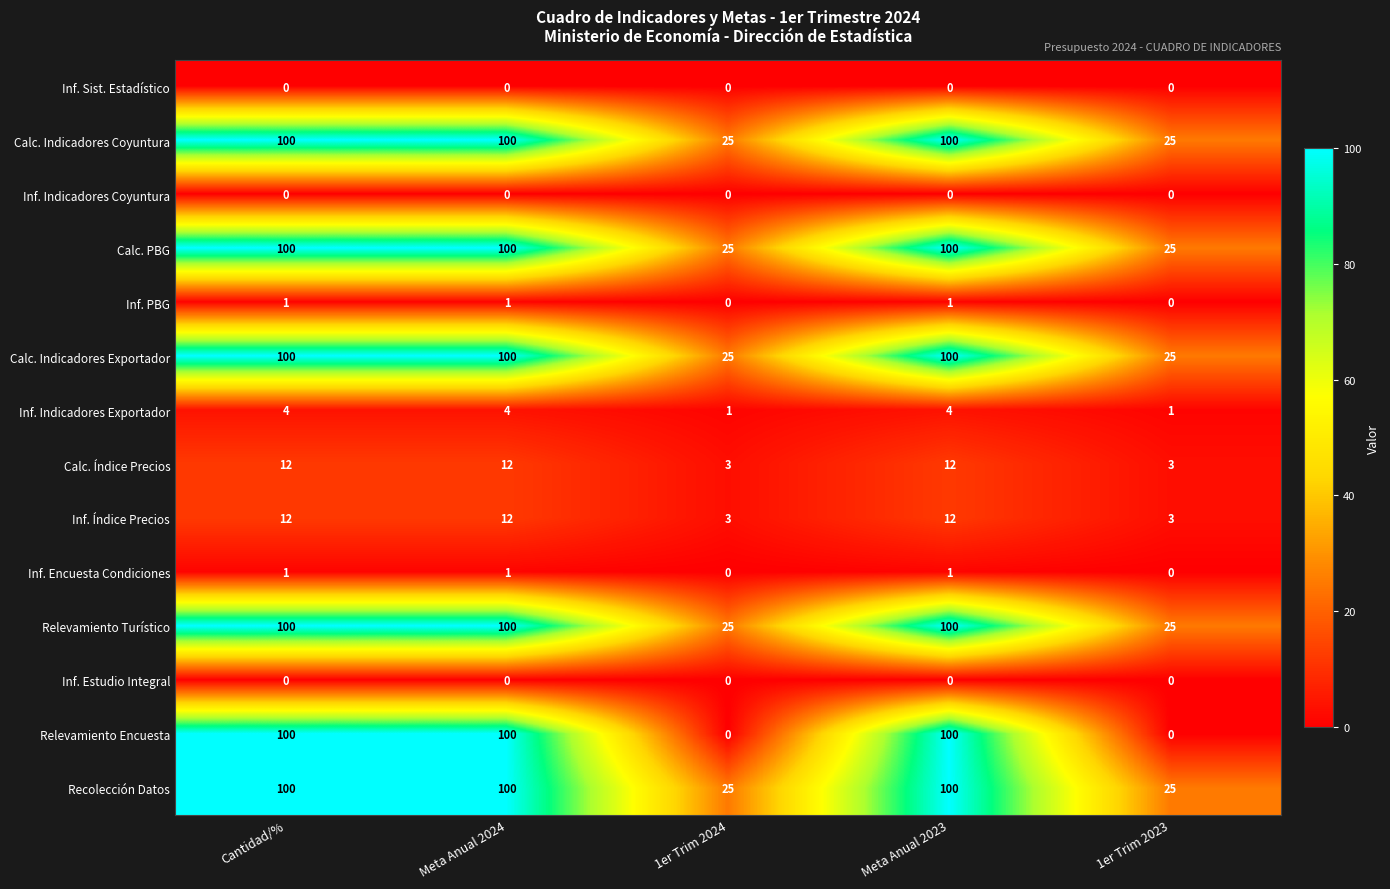

What is the difference between the highest and lowest values at Meta Anual 2024?

100